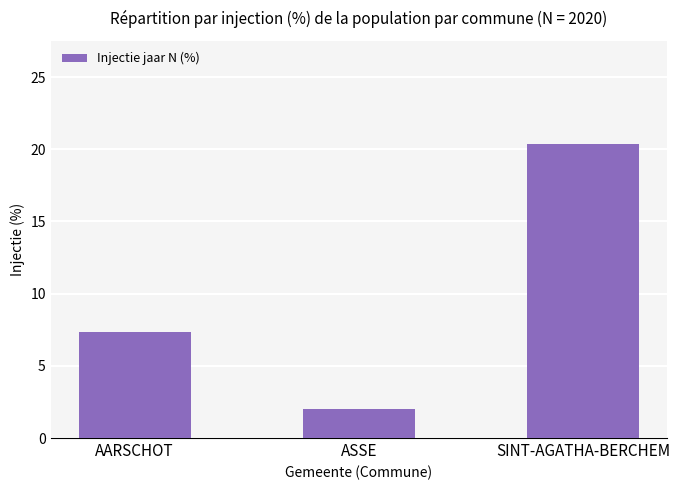

How many bars are there in total?

3